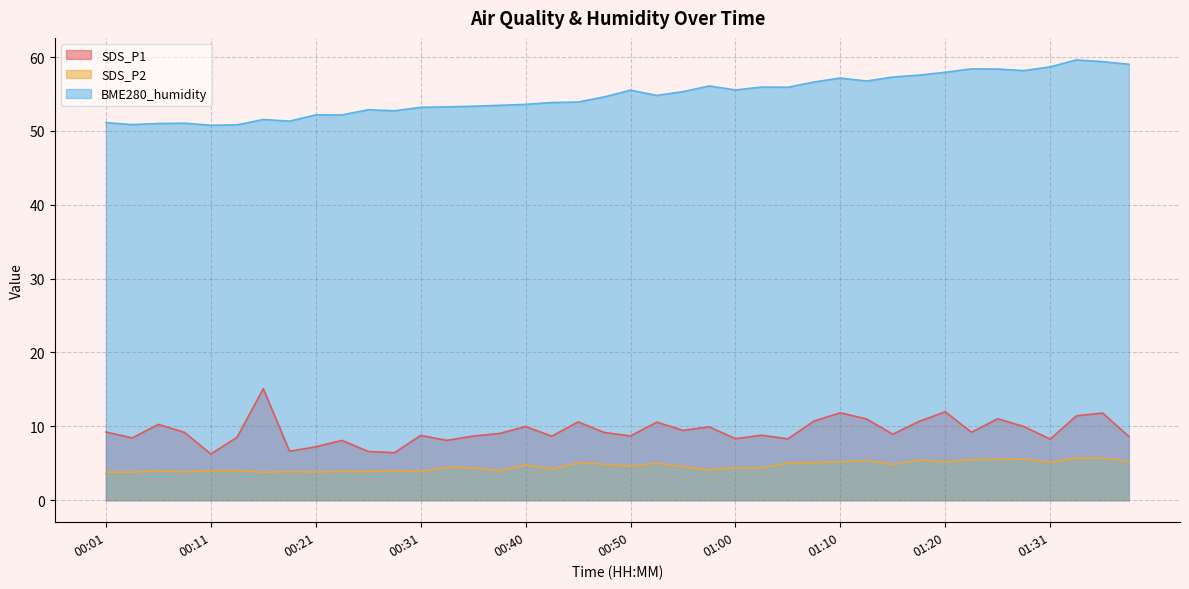

True or false: SDS_P2 and BME280_humidity intersect in this chart.

False